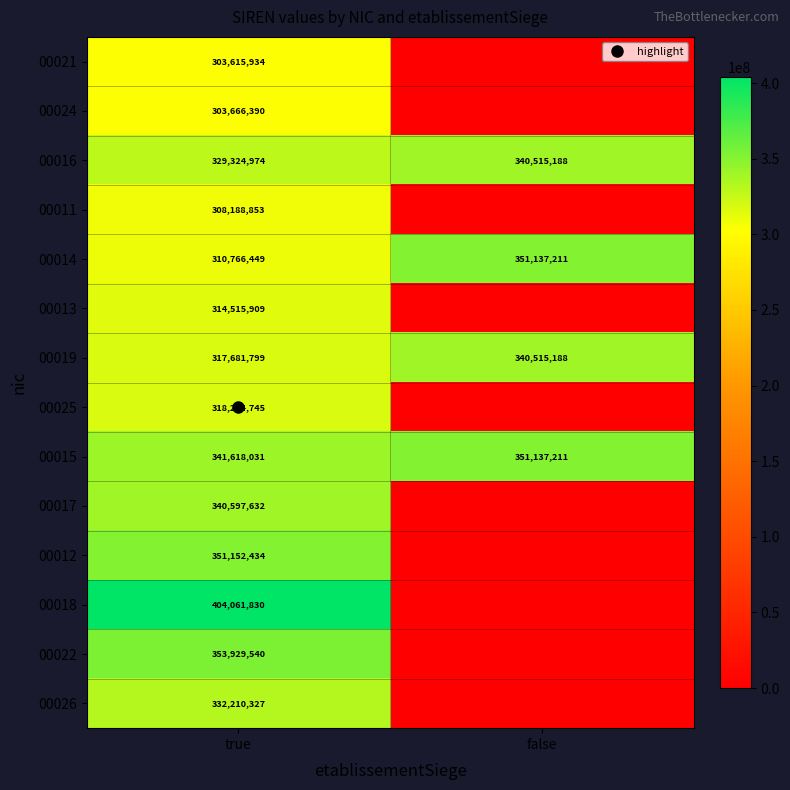

Is it true that 00026 equals 0 at false?

True